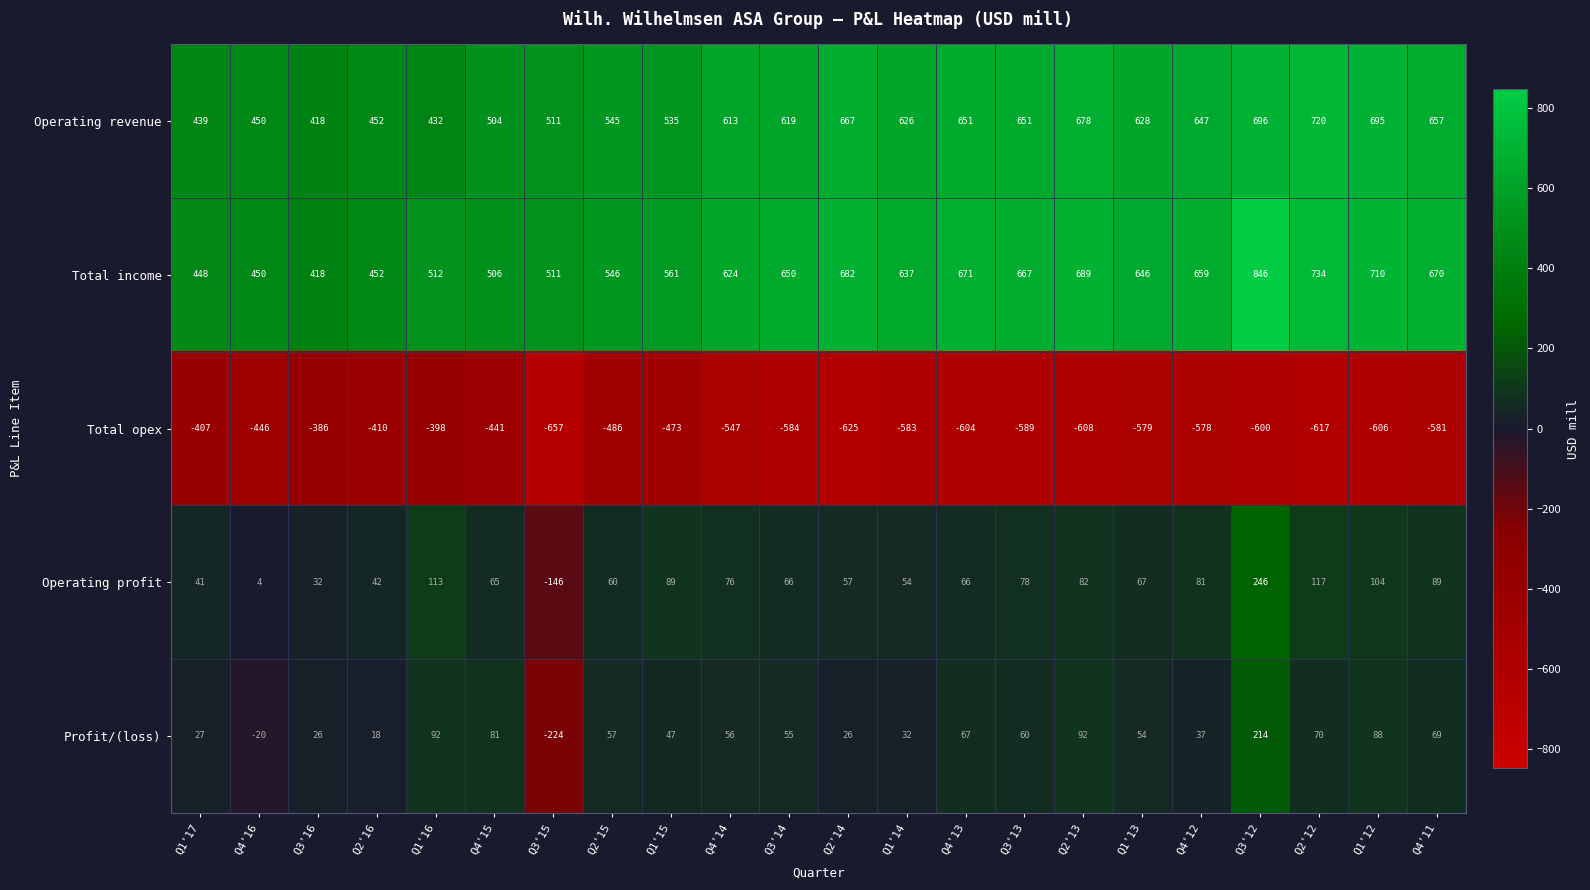

Is it true that Operating profit equals 104 at Q1'12?

True